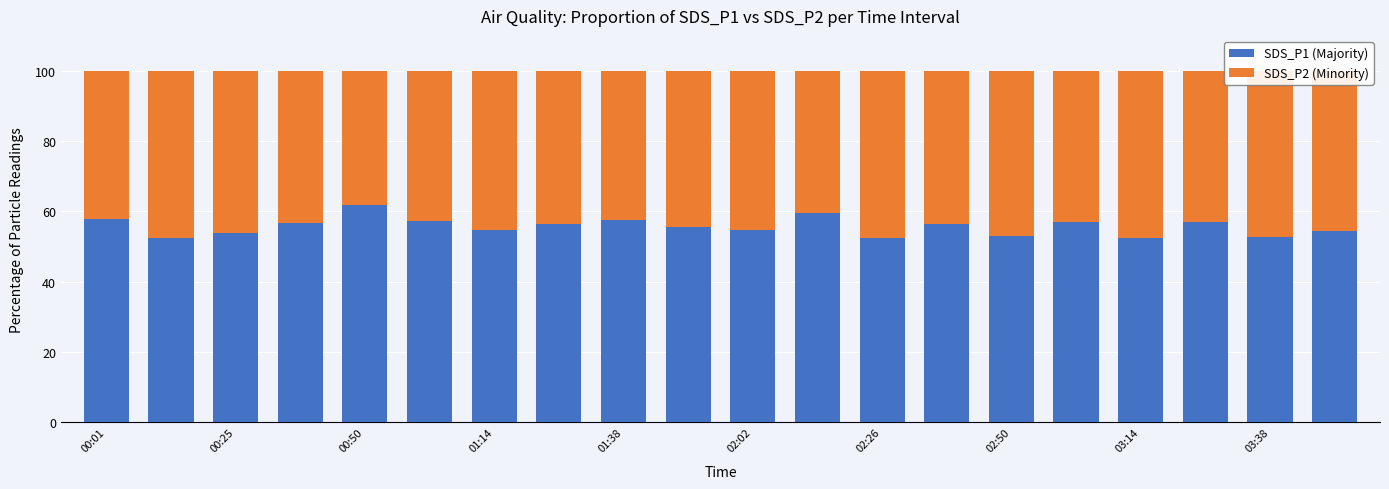

What is the lowest value of the SDS_P1 (Majority) series?

52.4